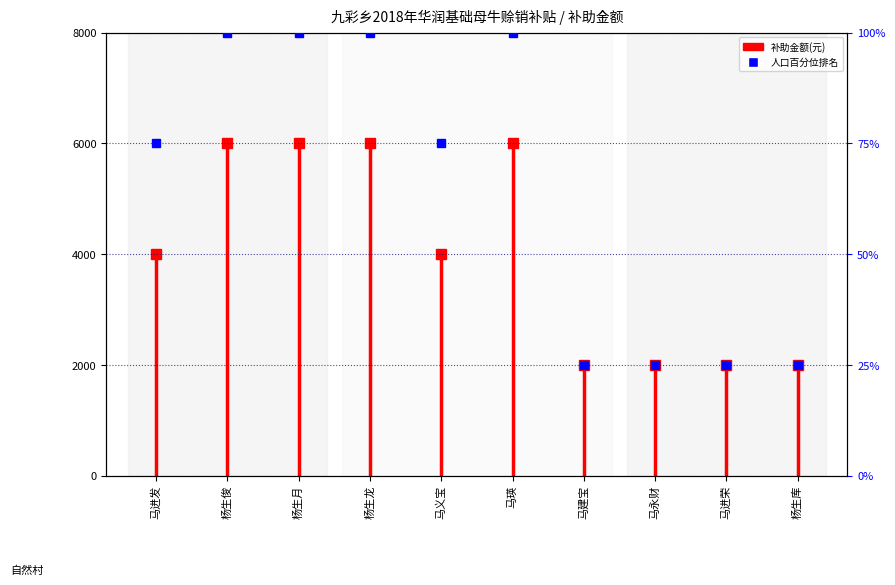

How many points are lower than both their immediate neighbors (excluding endpoints)?

1